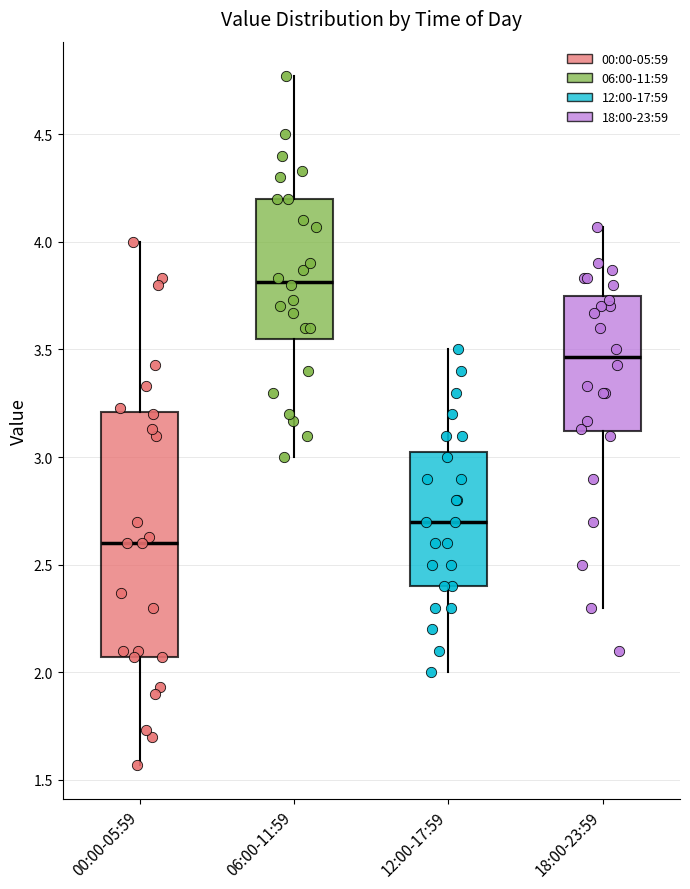

Comparing the boxes themselves (not the whiskers), which one is the tallest?

00:00-05:59